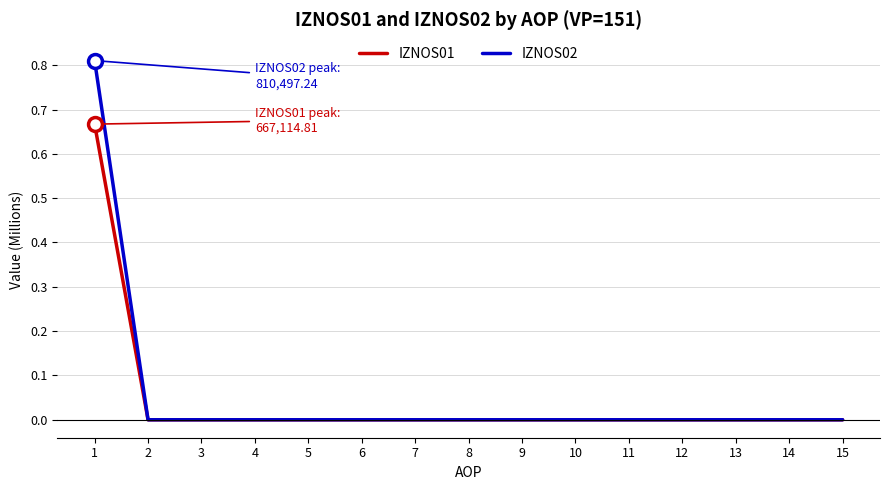

How many categories are shown in the chart?

15